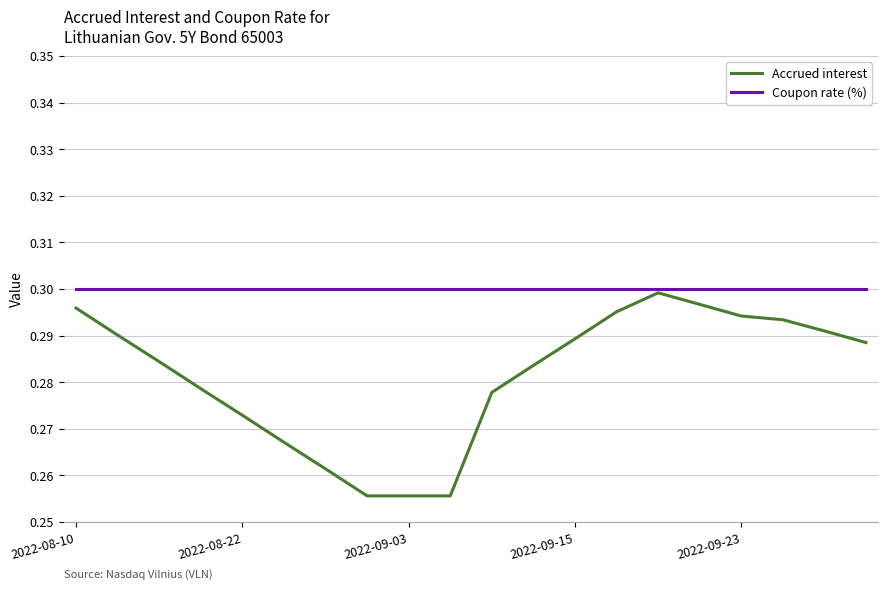

Does the chart have visible grid lines?

Yes